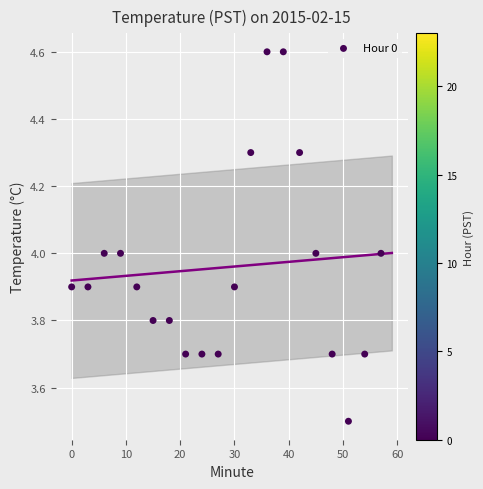

What is the range of Y values (max minus min)?

1.1